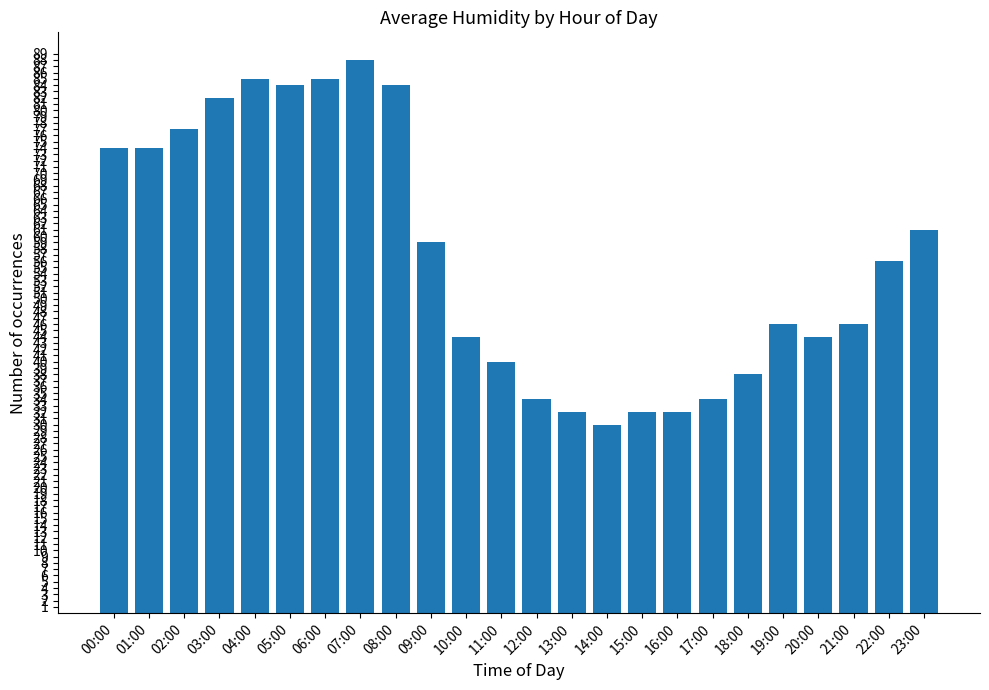

True or false: the data shows 50 at 02:00.

False